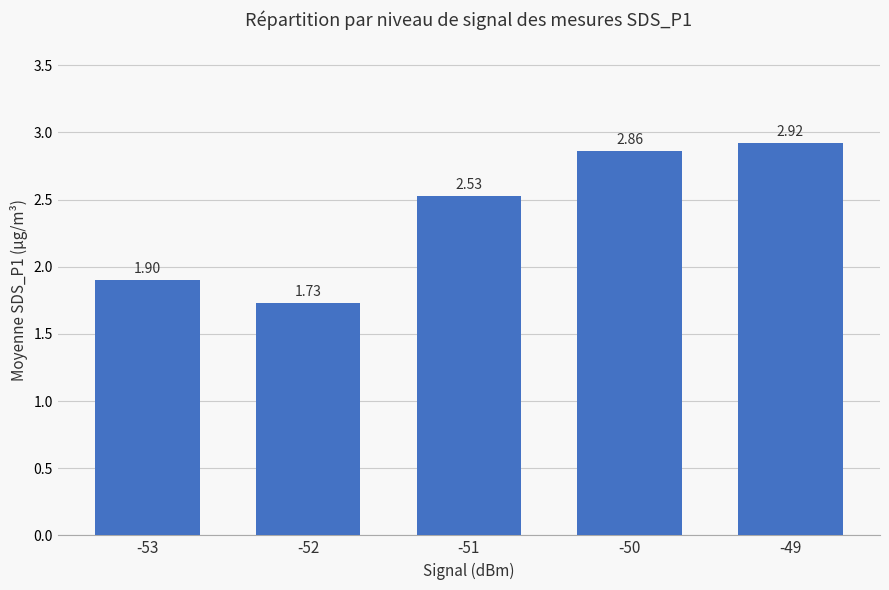

Rank the categories by value from highest to lowest.

-49, -50, -51, -53, -52